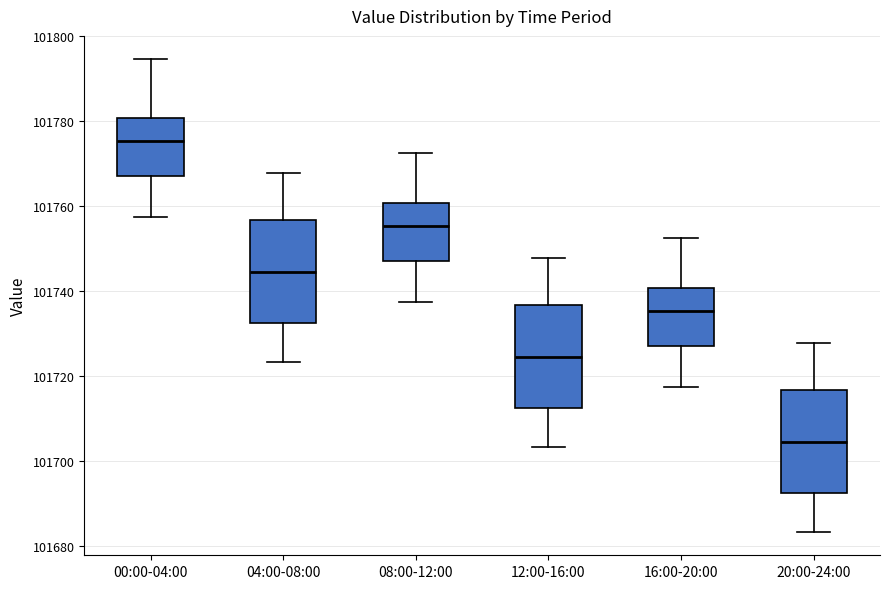

Reading left to right, transcribe this box plot: for each box, give where its median line is, the range the box spans, and where its two whiskers end, as read against the y-axis. The values are not printed on the chart, so give them approximately, as read against the axis.

00:00-04:00: median 101776, box 101768 to 101780, whiskers 101758 to 101794
04:00-08:00: median 101744, box 101732 to 101756, whiskers 101724 to 101768
08:00-12:00: median 101756, box 101748 to 101760, whiskers 101738 to 101772
12:00-16:00: median 101724, box 101712 to 101736, whiskers 101704 to 101748
16:00-20:00: median 101736, box 101728 to 101740, whiskers 101718 to 101752
20:00-24:00: median 101704, box 101692 to 101716, whiskers 101684 to 101728